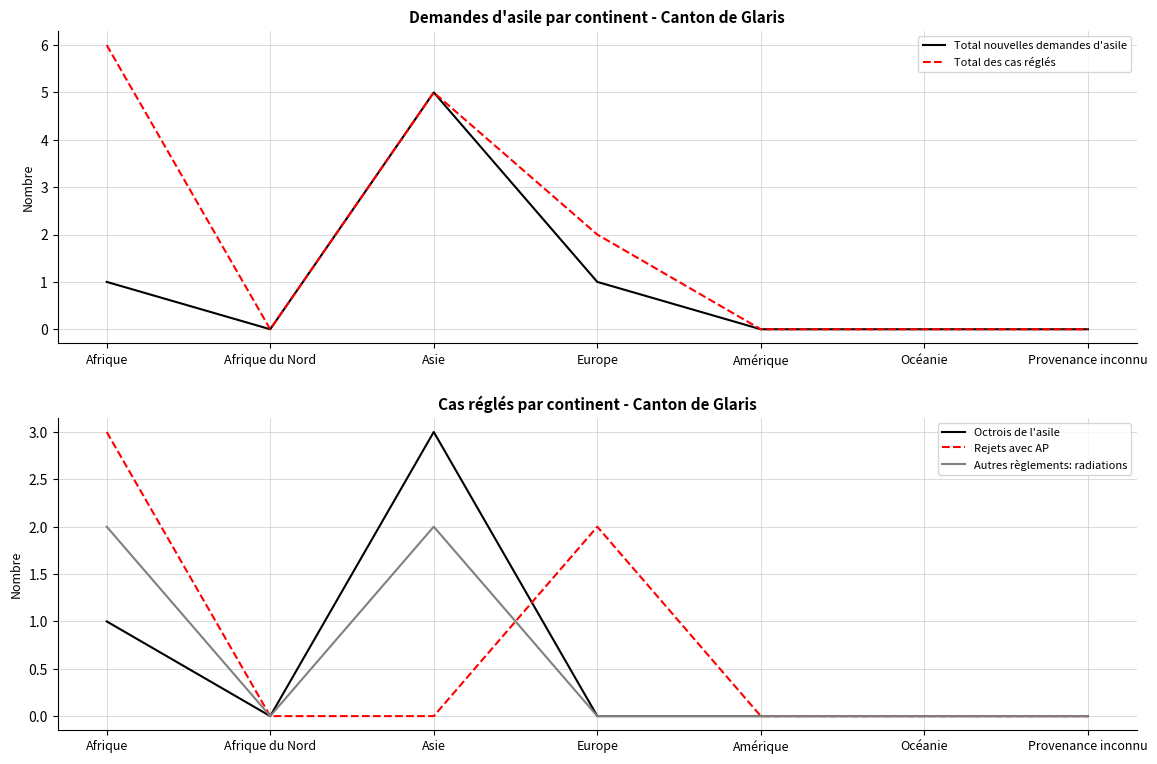

The value of Octrois de l'asile at Afrique du Nord is 0. True or false?

True